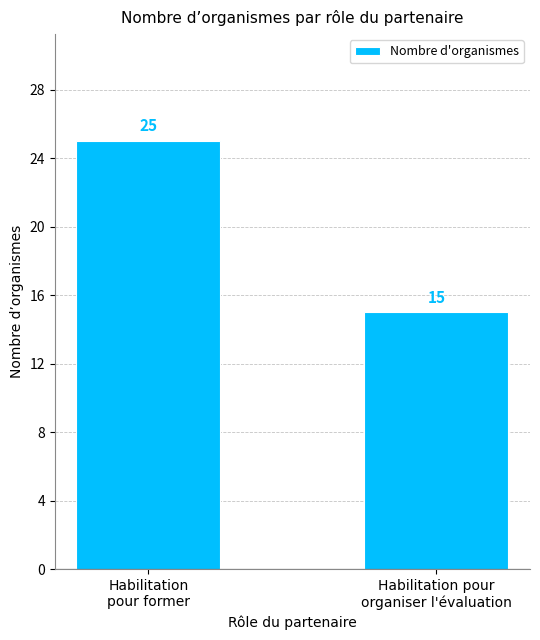

What is the sum of the values at Habilitation
pour former and Habilitation pour
organiser l'évaluation?

40